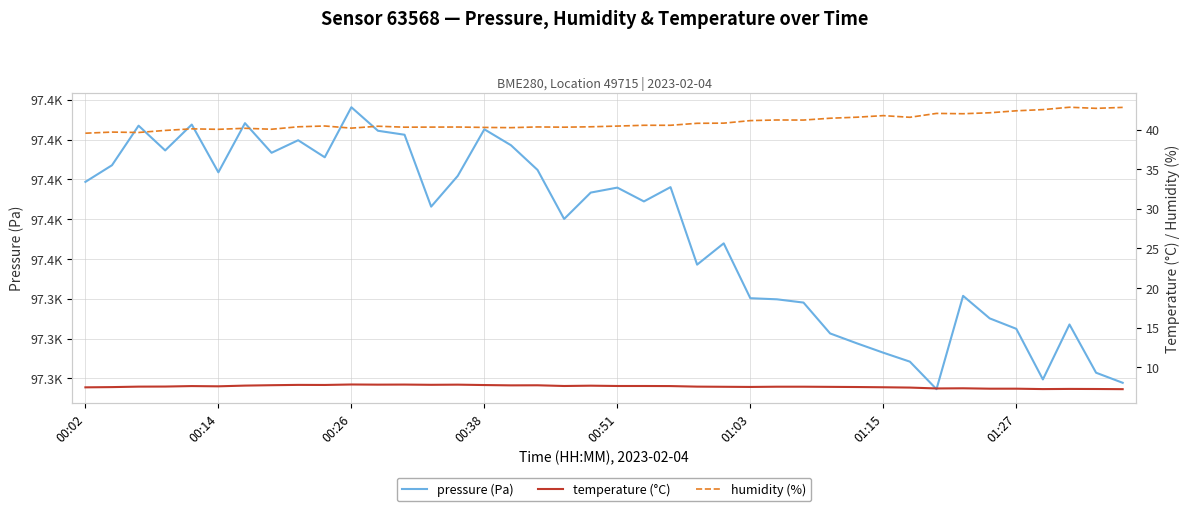

What is the total value across all series at 33?

97400.1